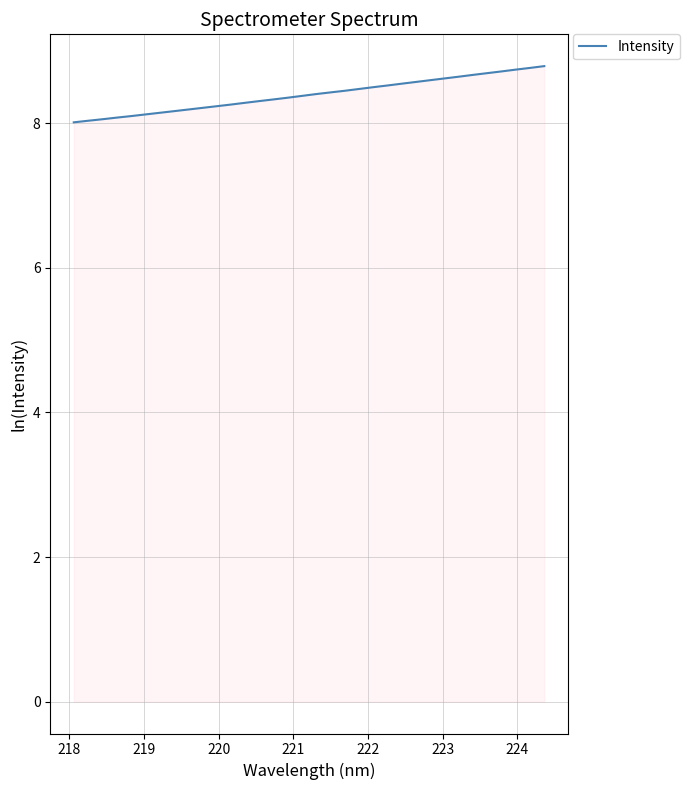

What is the difference between the second highest and second lowest values?

0.7